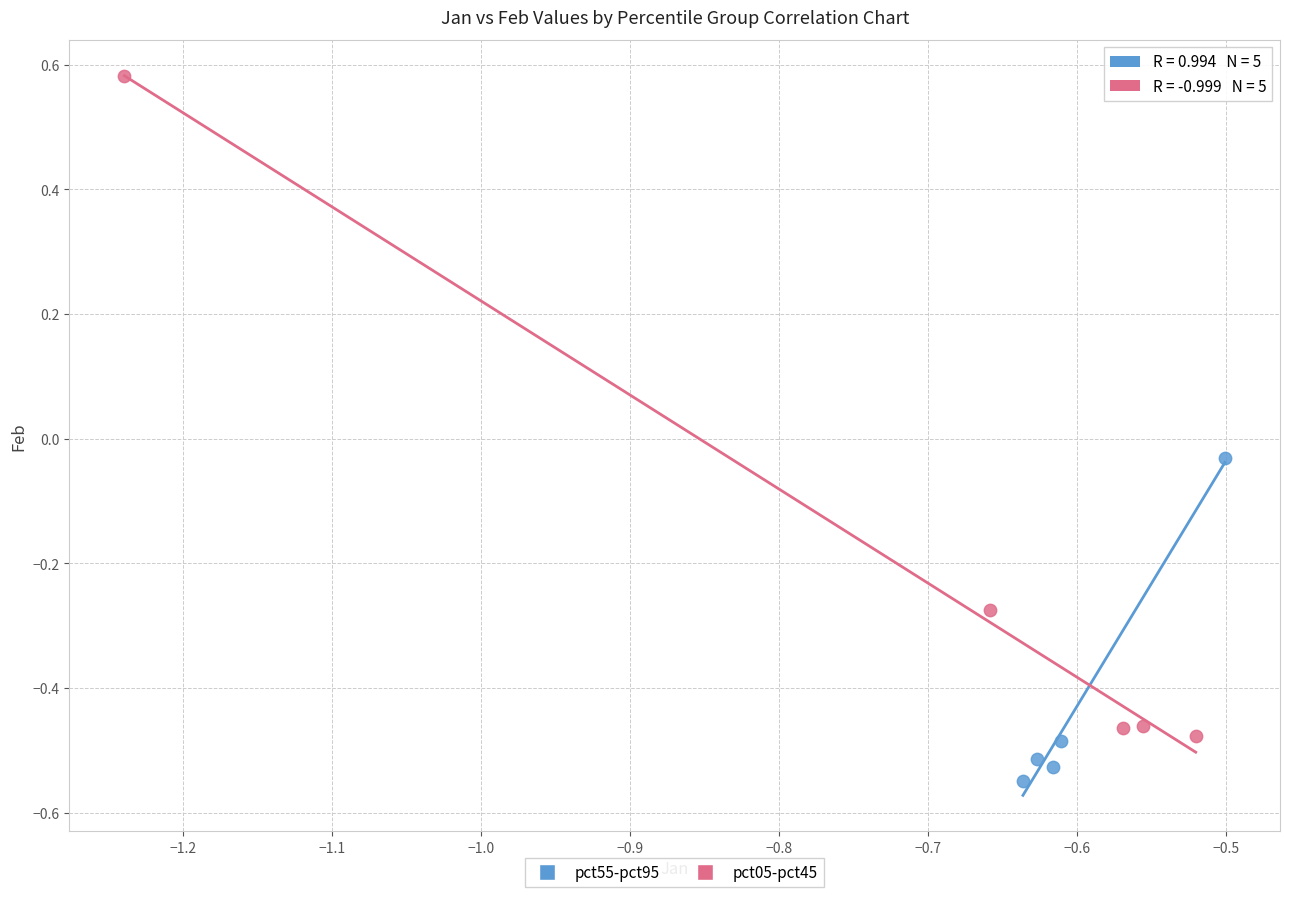

Which series has the largest Y range (max minus min)?

pct05-pct45